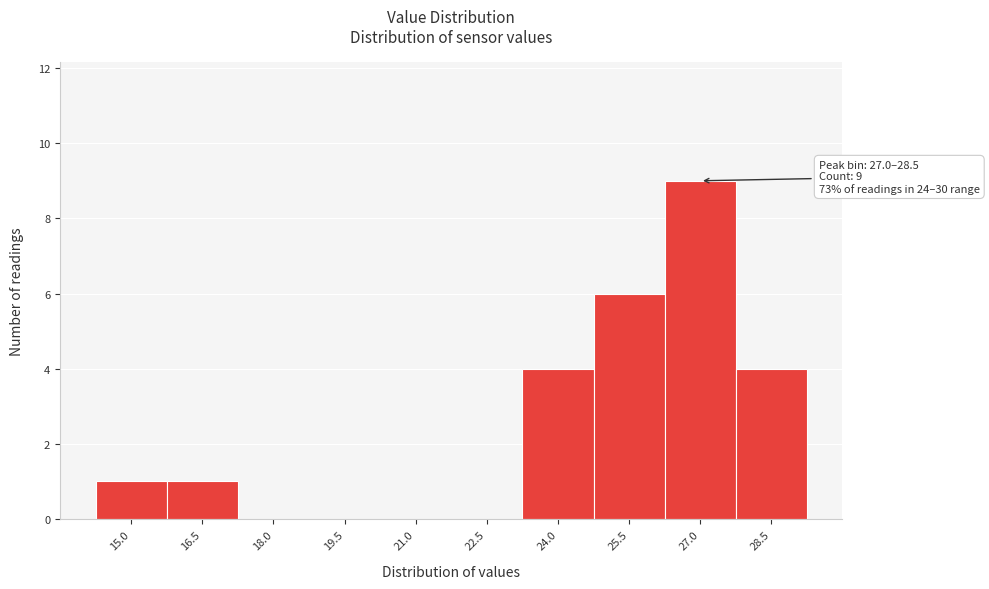

Reading left to right, list all the values displayed in this chart.

15.0=1	16.5=1	18.0=0	19.5=0	21.0=0	22.5=0	24.0=4	25.5=6	27.0=9	28.5=4